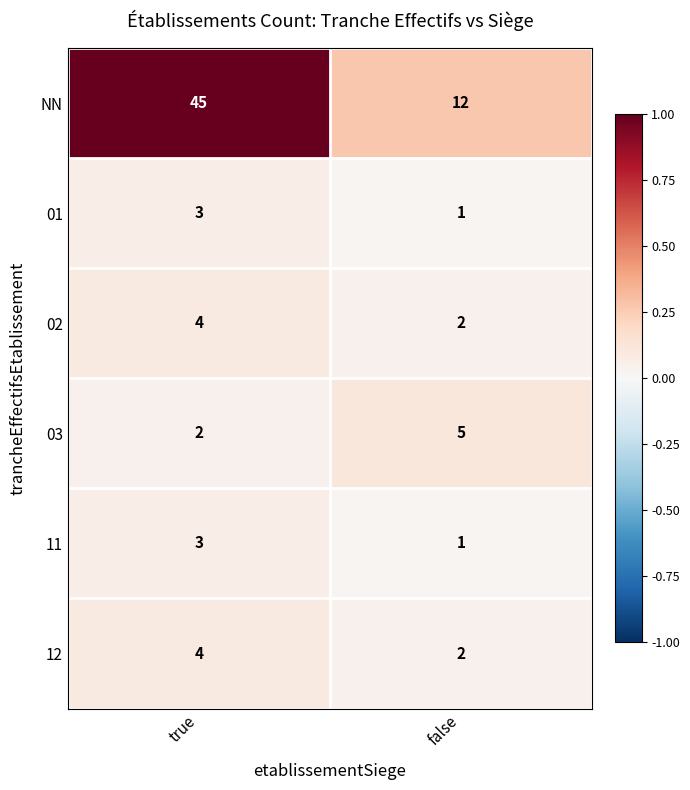

Which series has the largest total across all categories?

NN